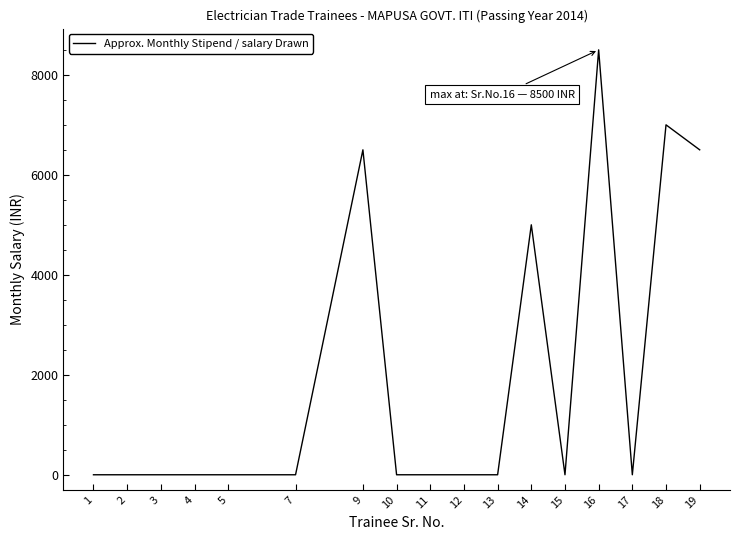

What is the change in value from 9 to 10?

-6500